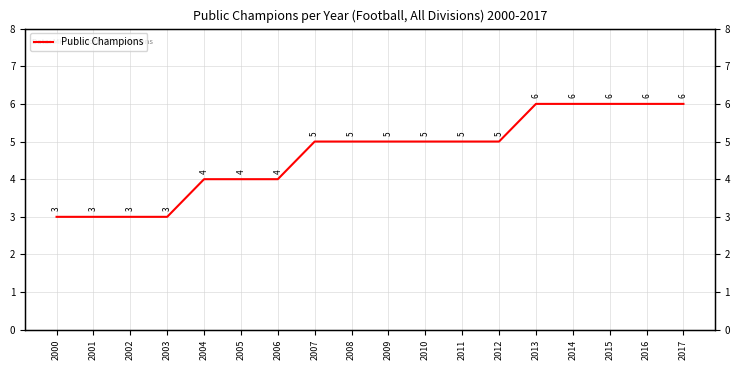

What is the value of the 13th point from the left?

5